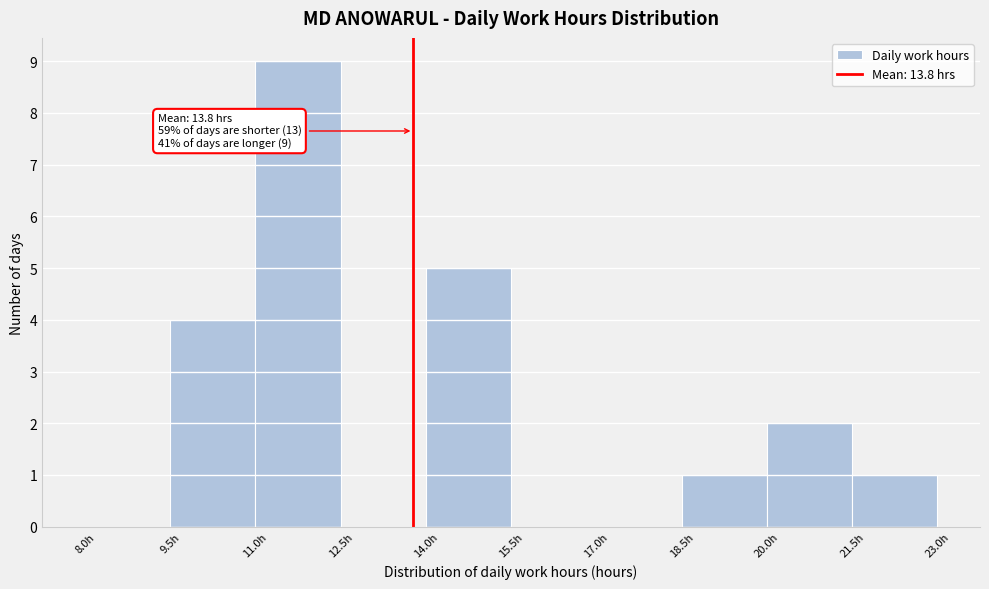

Over which range of the x-axis is the bar tallest?

11.0 to 12.5